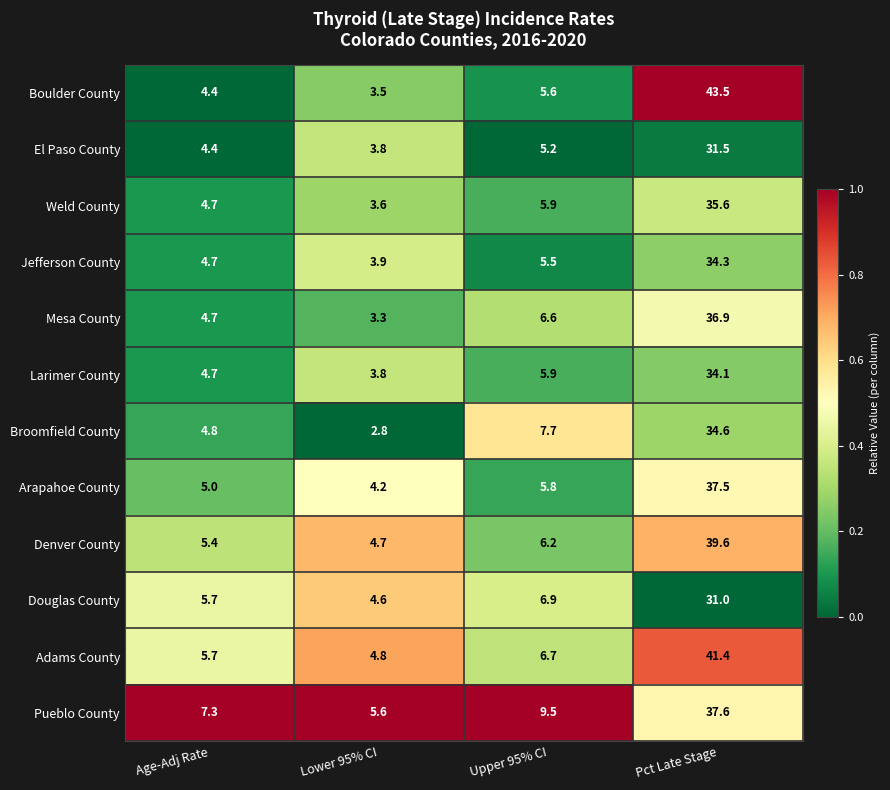

What is the difference between the maximum and minimum values in the Adams County series?

36.6